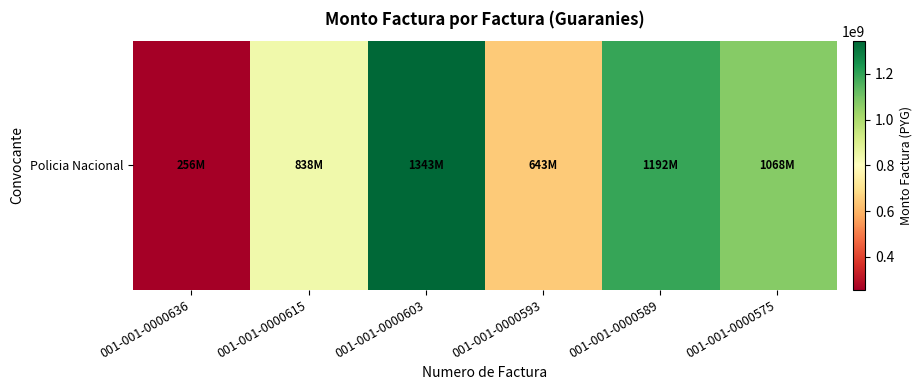

What is the sum of all values?

5340000000